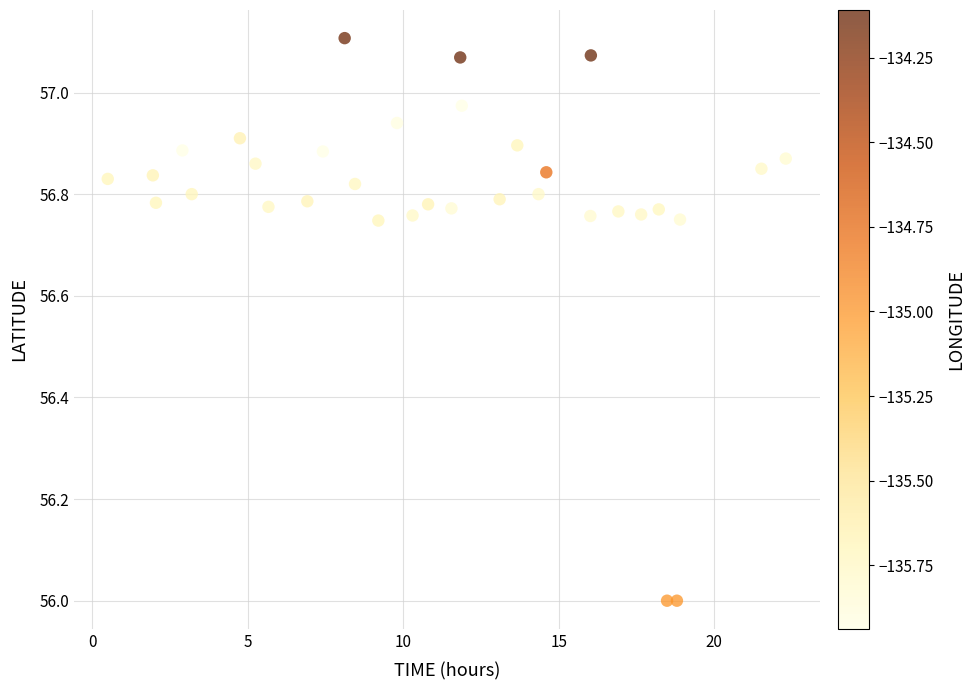

What is the range of Y values (max minus min)?

1.1